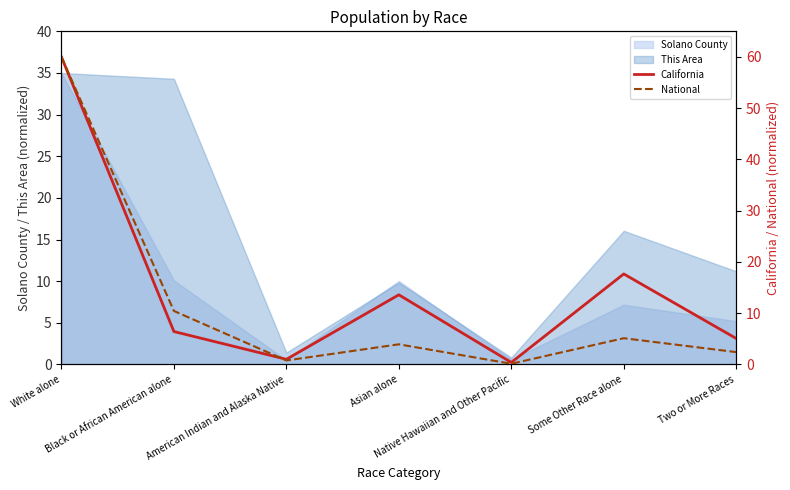

What is the lowest value of the This Area series?

0.8